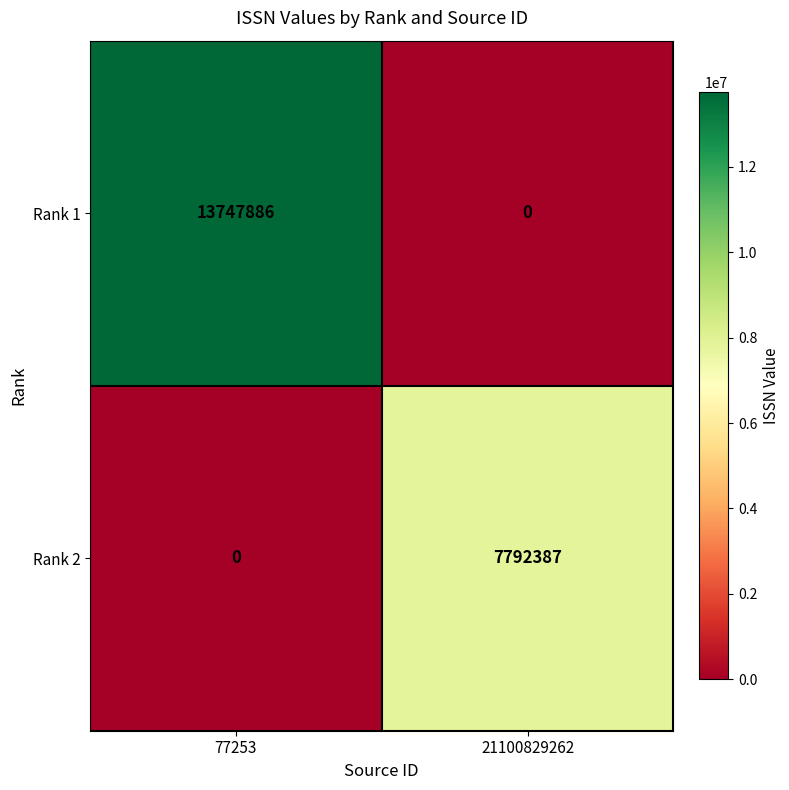

What is the sum of the Rank 2 values at 21100829262 and 77253?

7792387